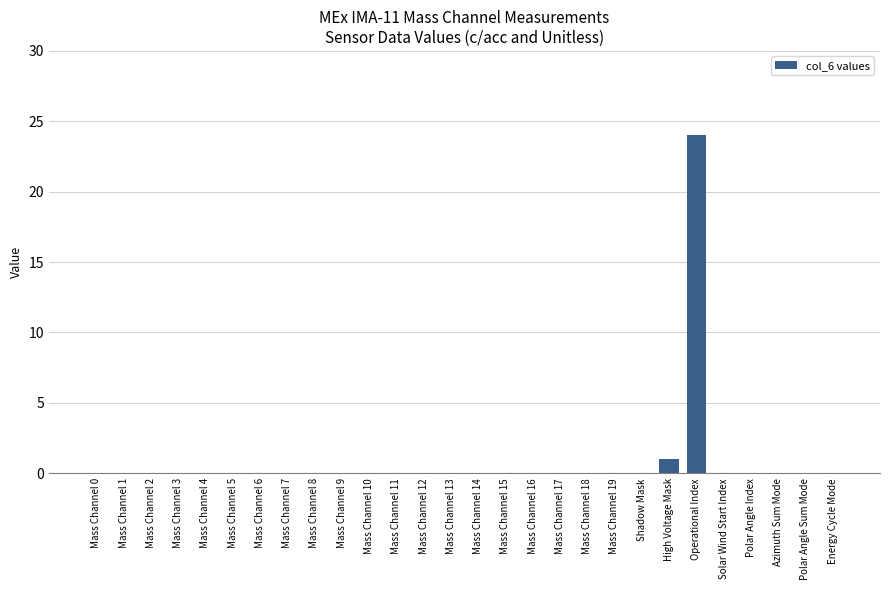

What is the average value?

1